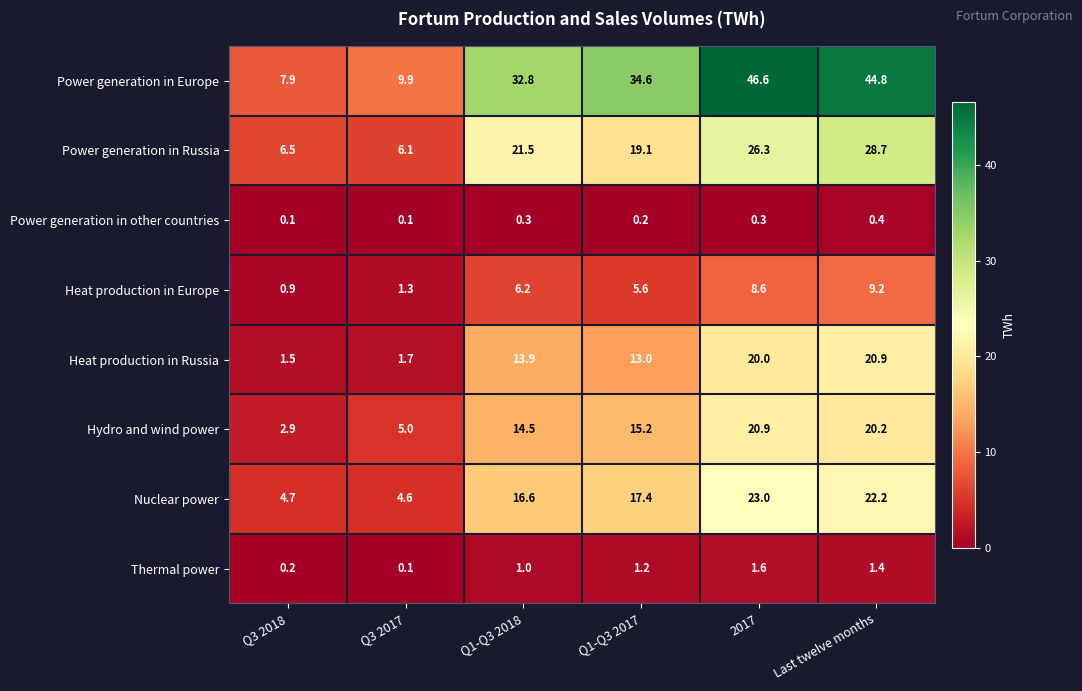

Which category has the highest value in the Power generation in Russia series?

Last twelve months